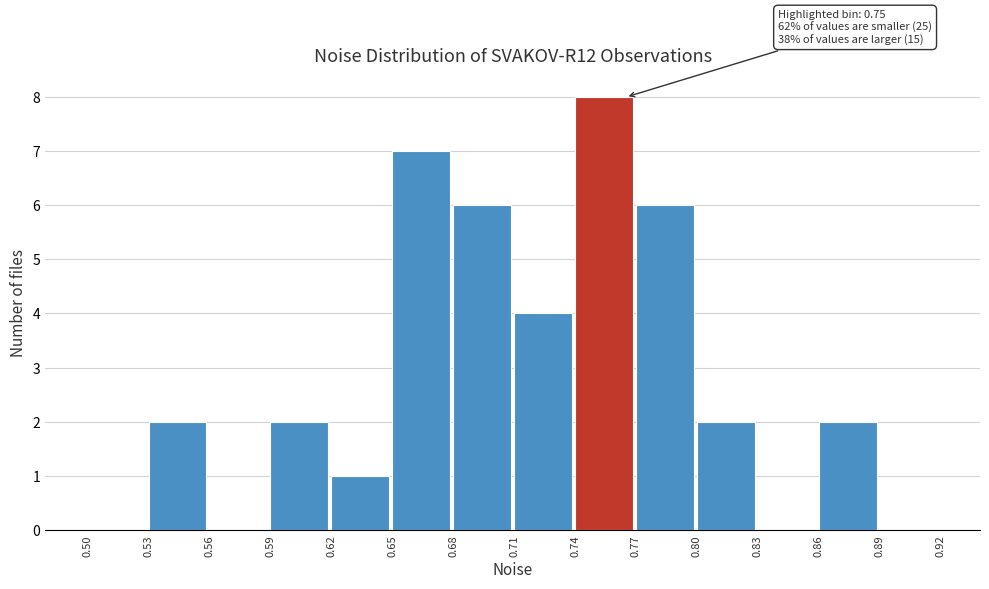

Which range on the x-axis has the tallest bar?

0.74 to 0.77